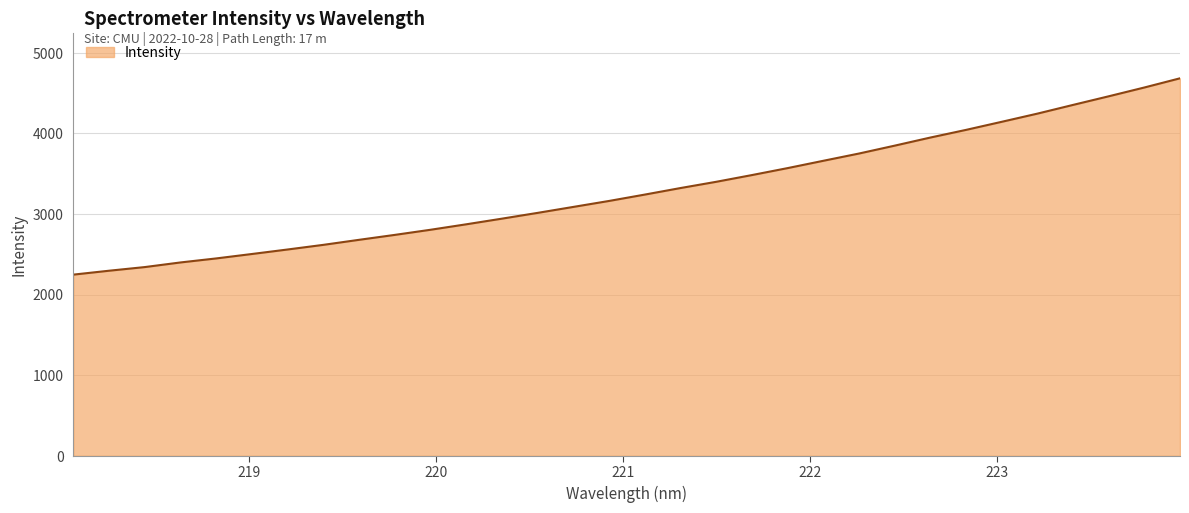

True or false: there are more than 2 points higher than both neighbors.

False